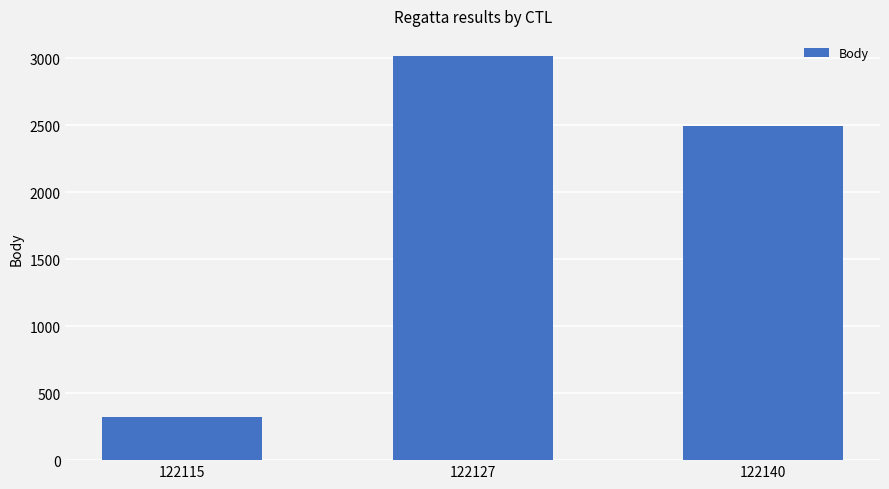

Rank the categories by value from lowest to highest.

122115, 122140, 122127